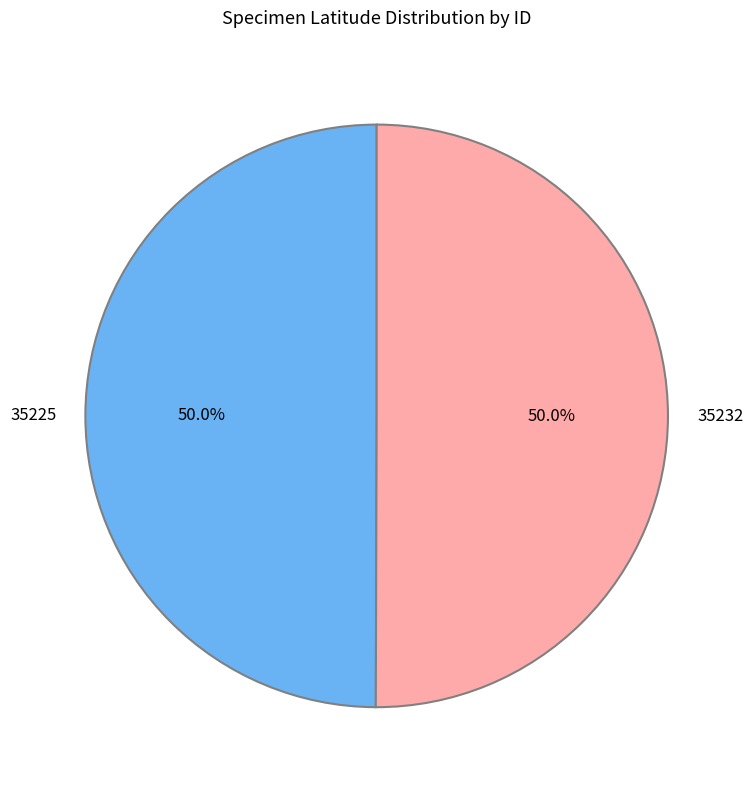

True or false: 35232 accounts for 60% of the total.

False